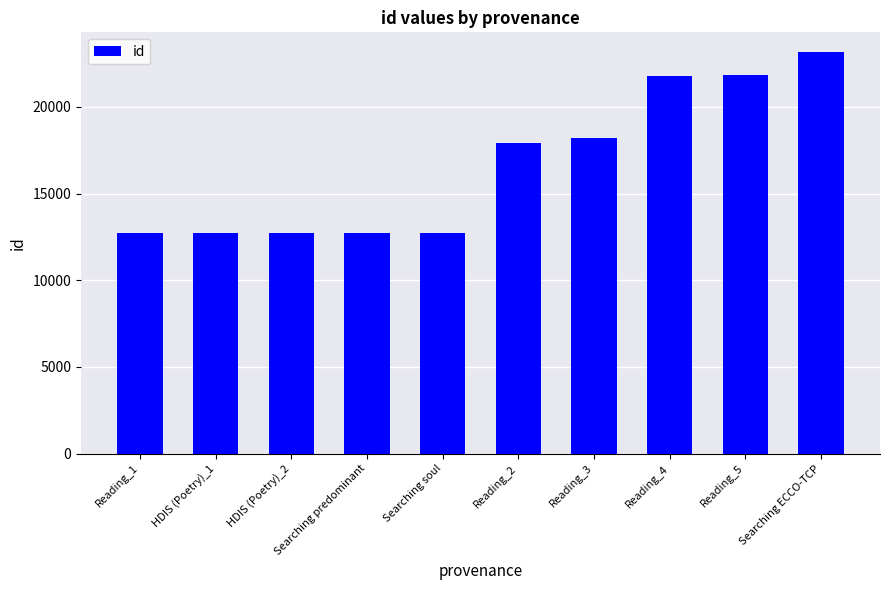

The value at HDIS (Poetry)_2 is 12720. True or false?

True